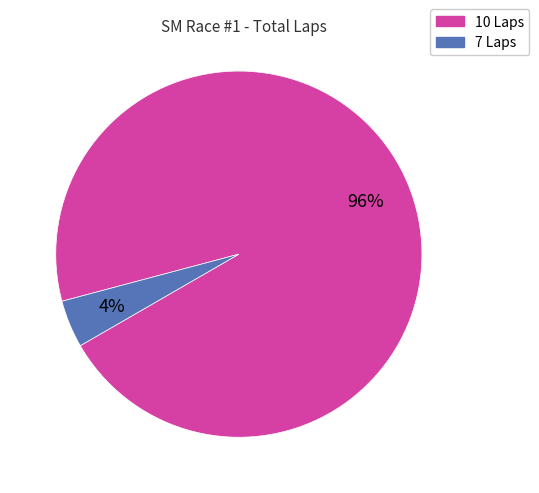

Is there a majority slice in this chart?

Yes